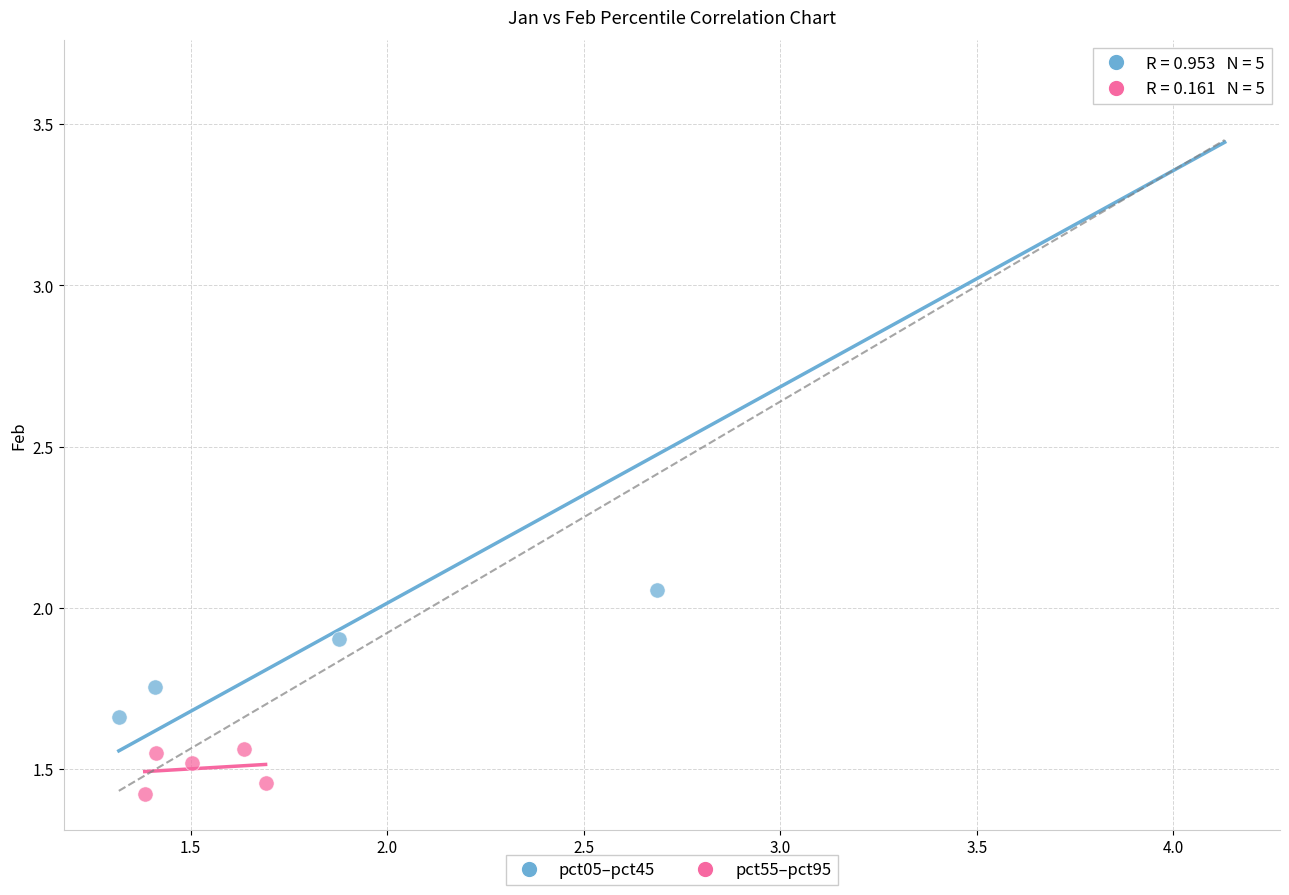

Which series contains the highest Y value?

pct05–pct45